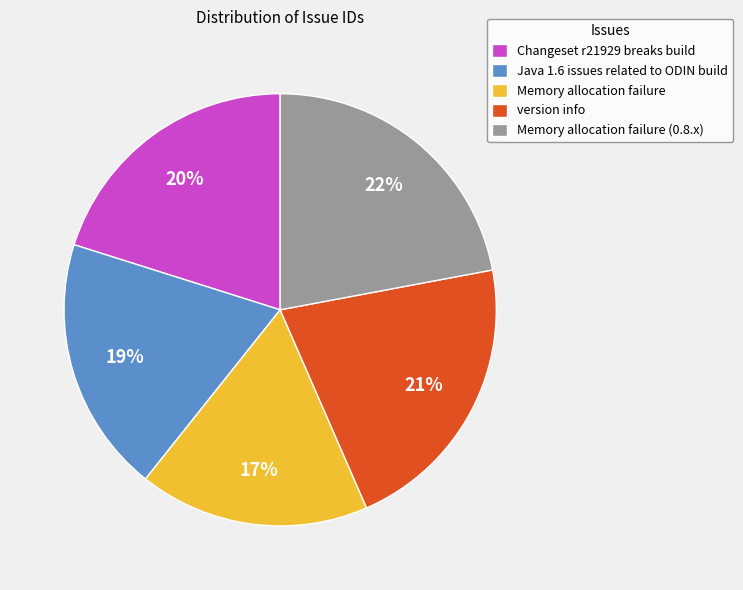

What is the ratio of the value at Changeset r21929 breaks build to the value at Memory allocation failure (0.8.x)?

0.9